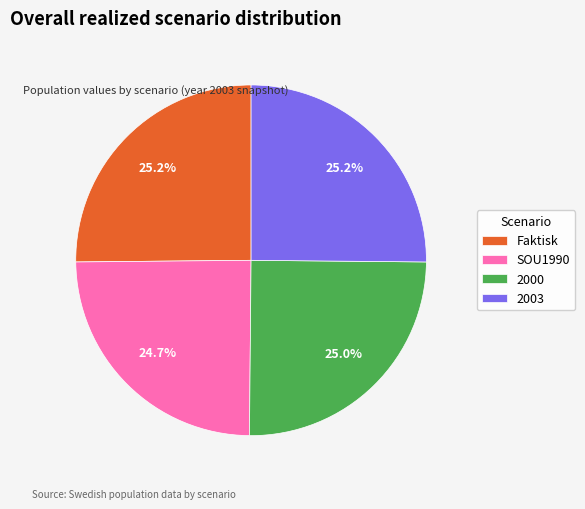

What percentage is the Faktisk slice, to the nearest percent?

25%